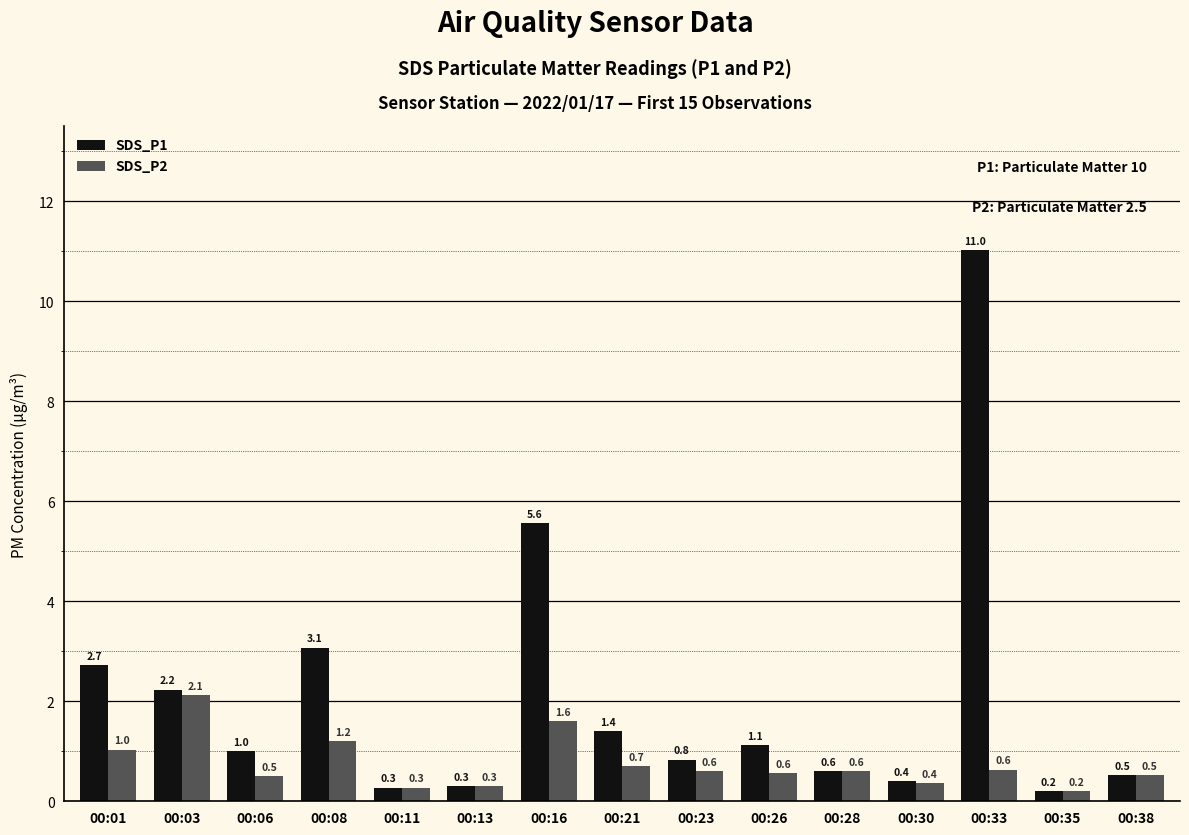

How many bars are there in total?

30